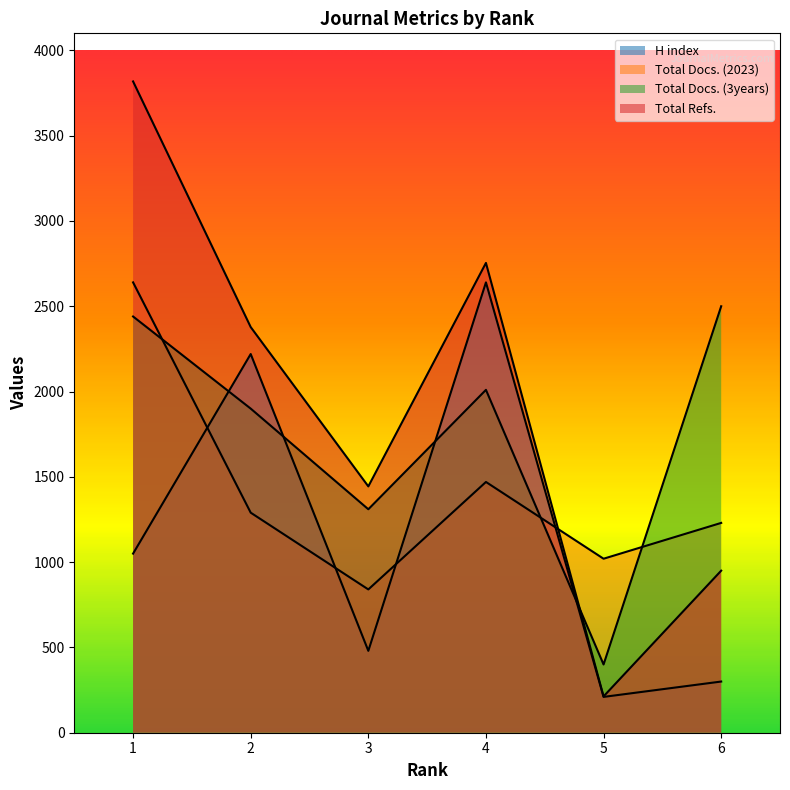

List the series in order of their overall mean, lowest first.

H index, Total Docs. (2023), Total Docs. (3years), Total Refs.